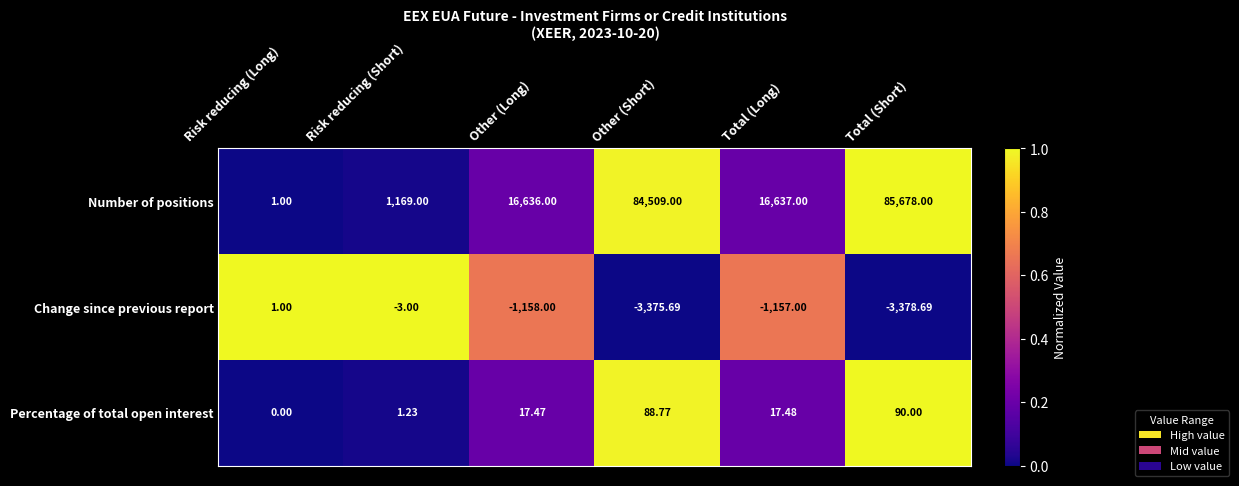

What is the maximum value shown in the chart?

85678.0